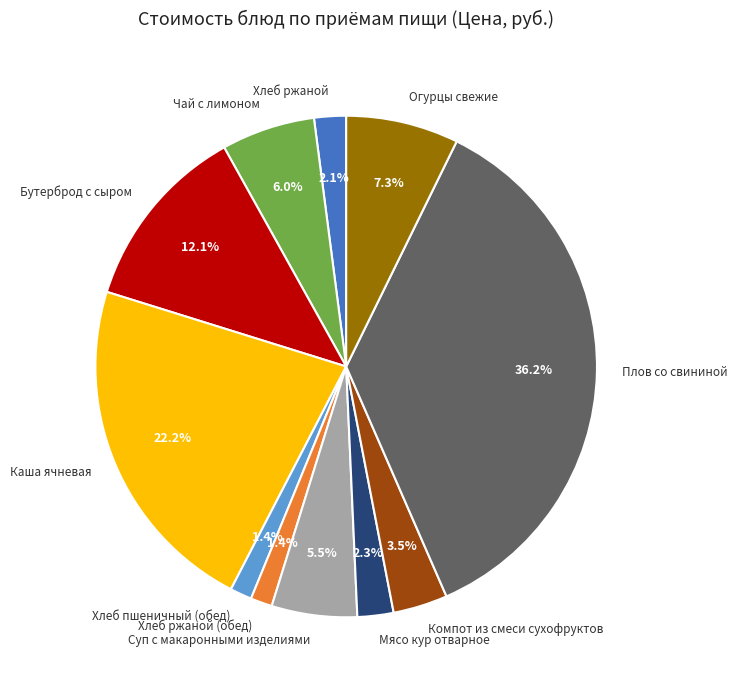

How many segments does this pie chart have?

11